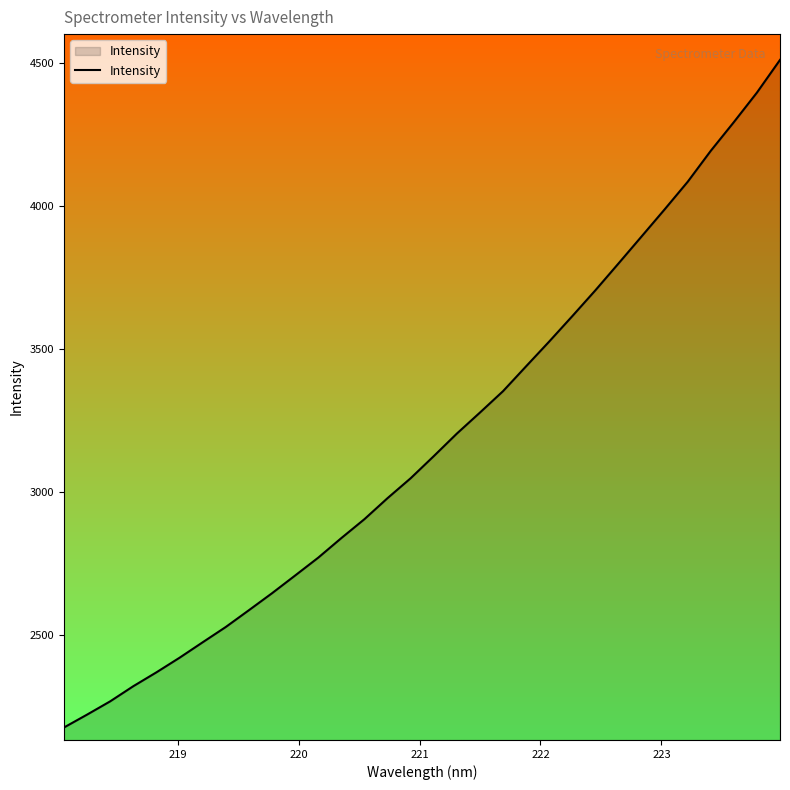

True or false: there are more than 2 points higher than both neighbors.

False